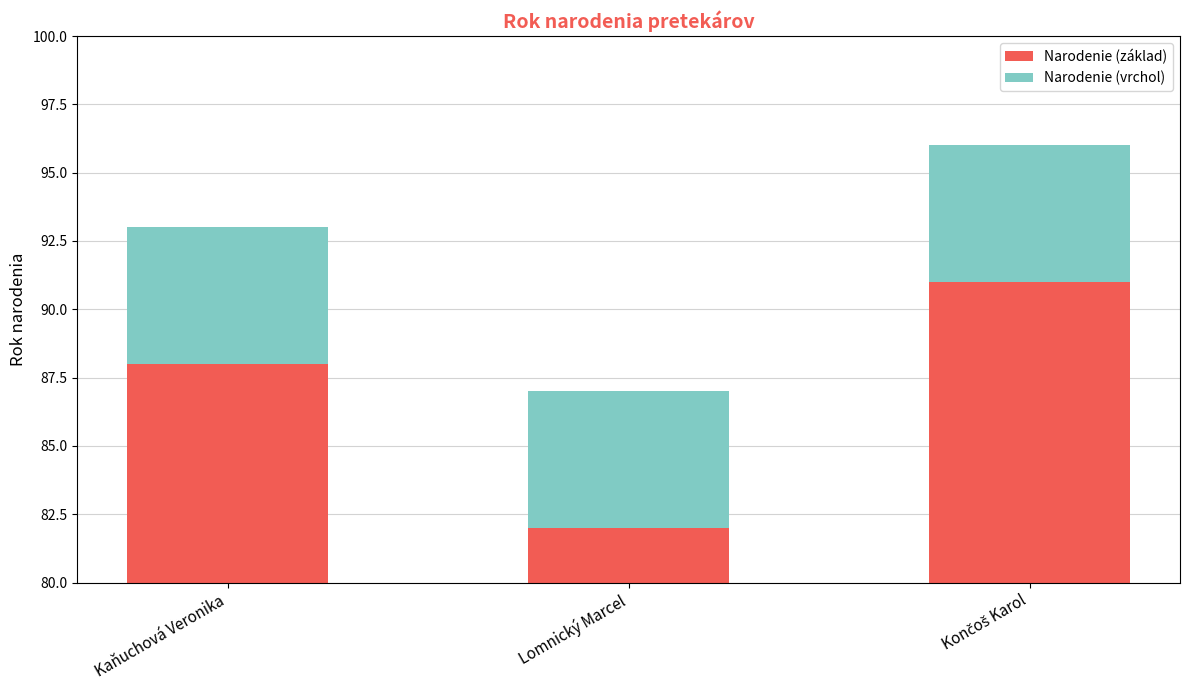

Reading left to right, what are all the values shown in this chart?

Narodenie (základ): 88	82	91
Narodenie (vrchol): 5	5	5